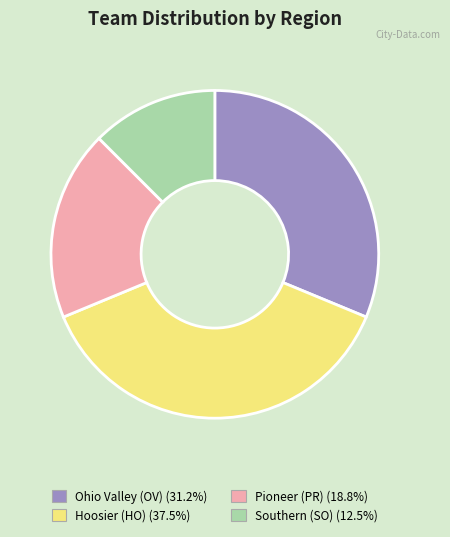

Does Pioneer (PR) account for over 50% of the chart?

No